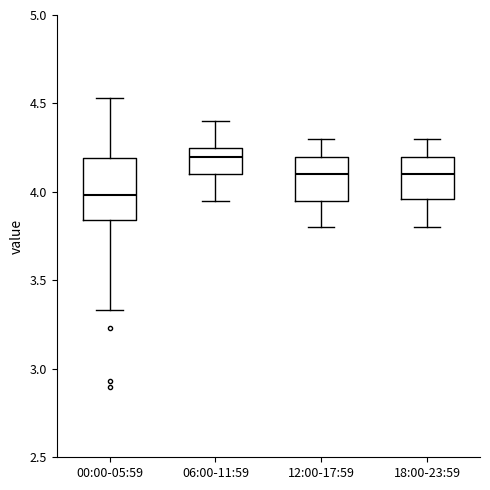

Where does the upper whisker of the box for 12:00-17:59 end on the y-axis? The values are not printed on the chart, so give them approximately, as read against the axis.

4.30